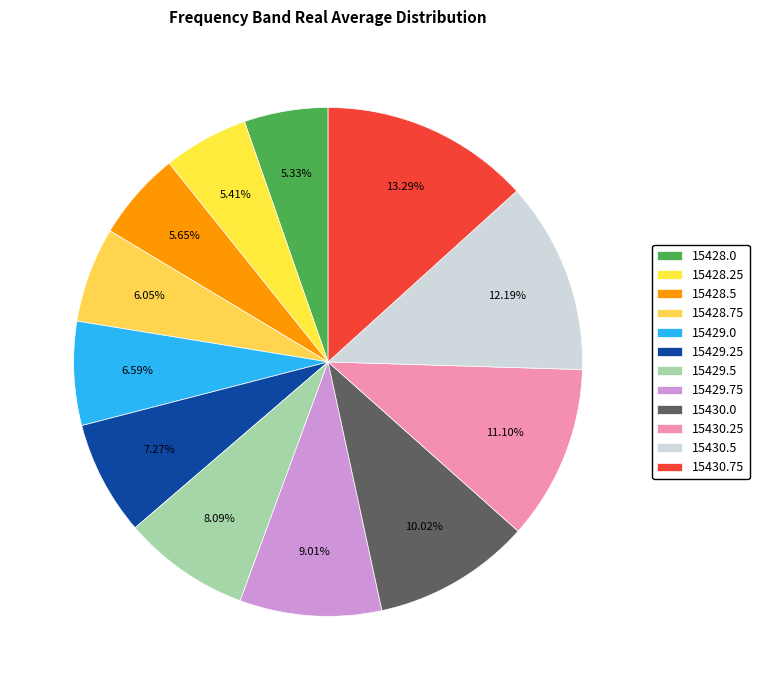

Does any single category account for the majority?

No